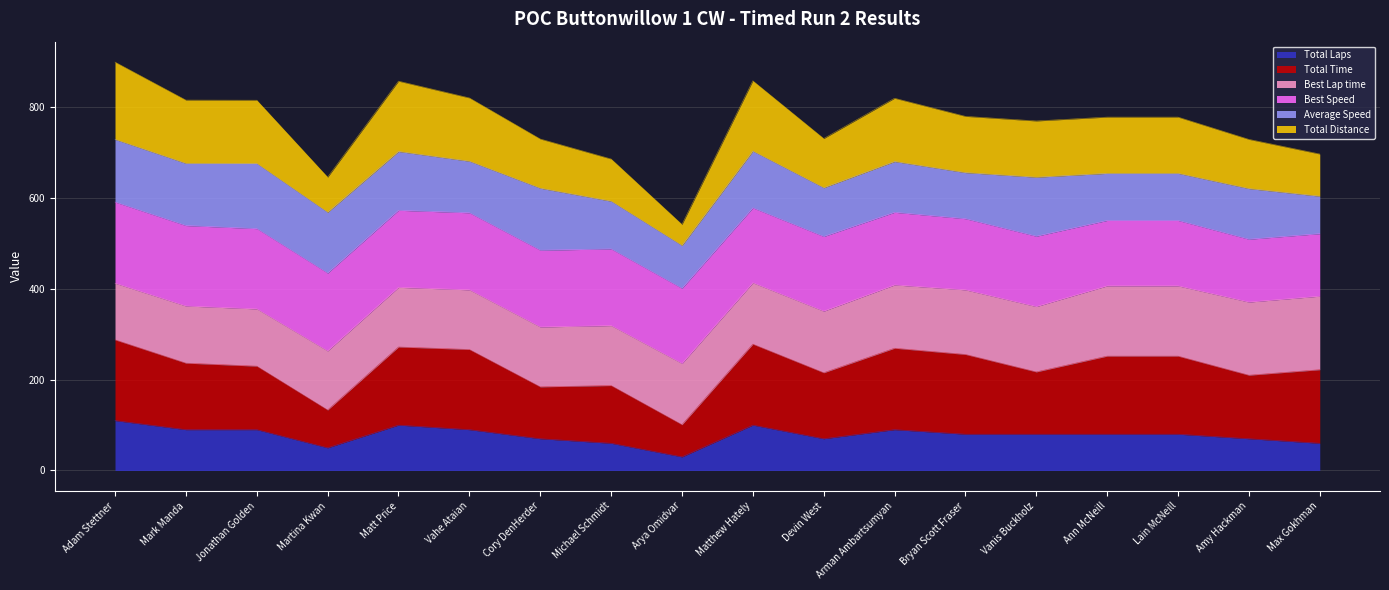

True or false: Total Laps has a value of 118.8 at Amy Hackman.

False